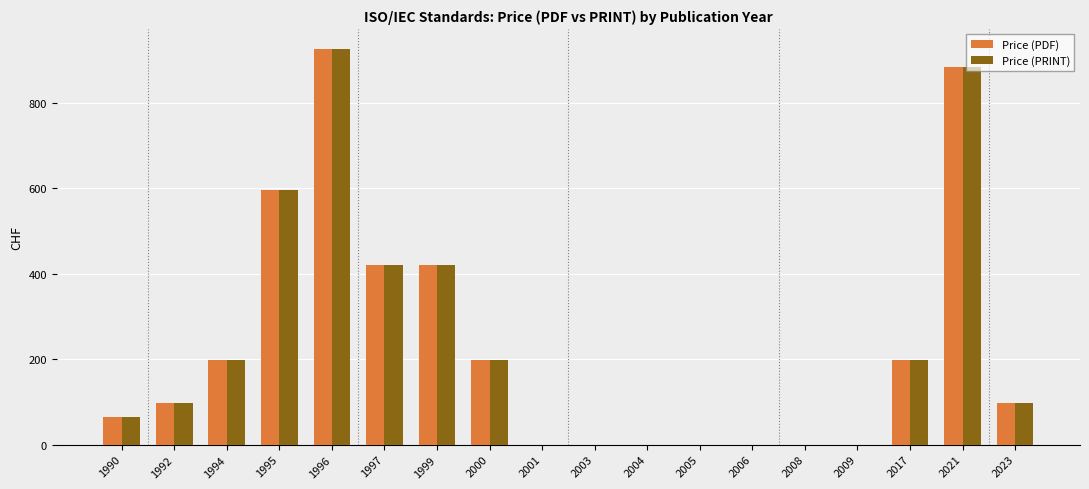

What is the maximum value shown in the chart?

927